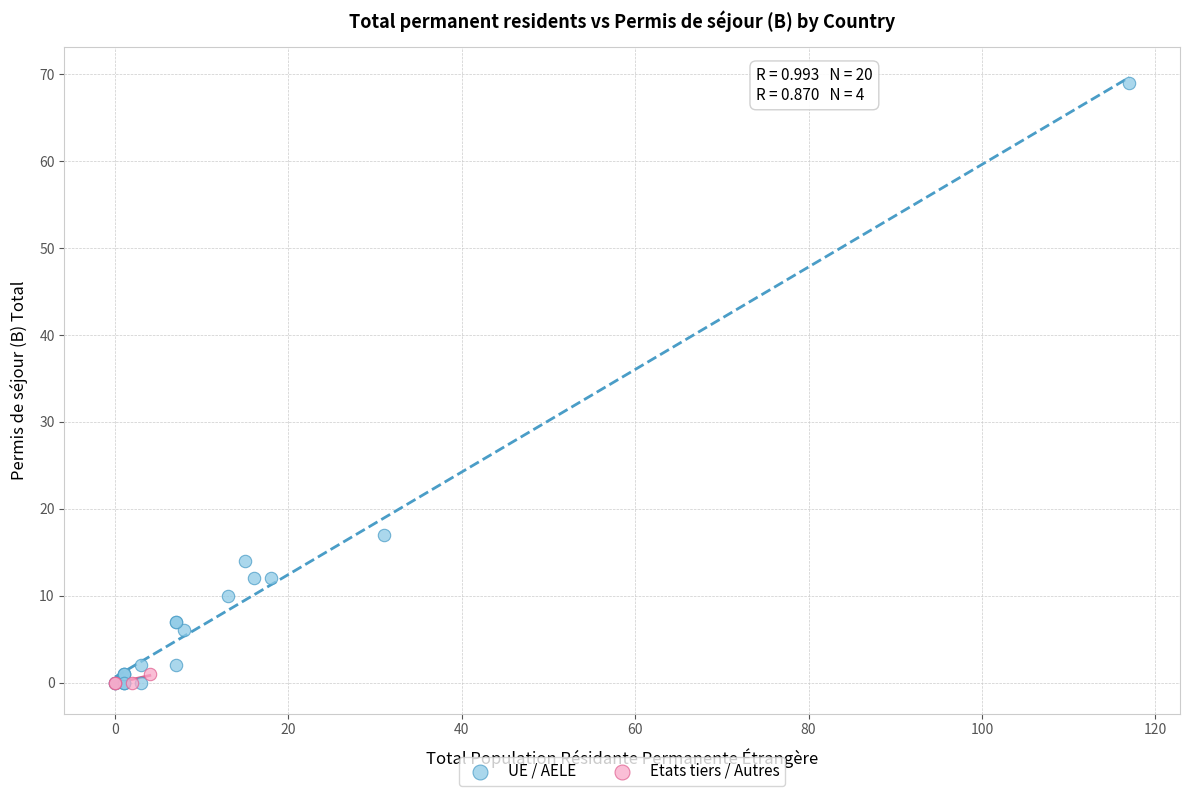

What are all the series names shown in the legend?

UE / AELE, Etats tiers / Autres